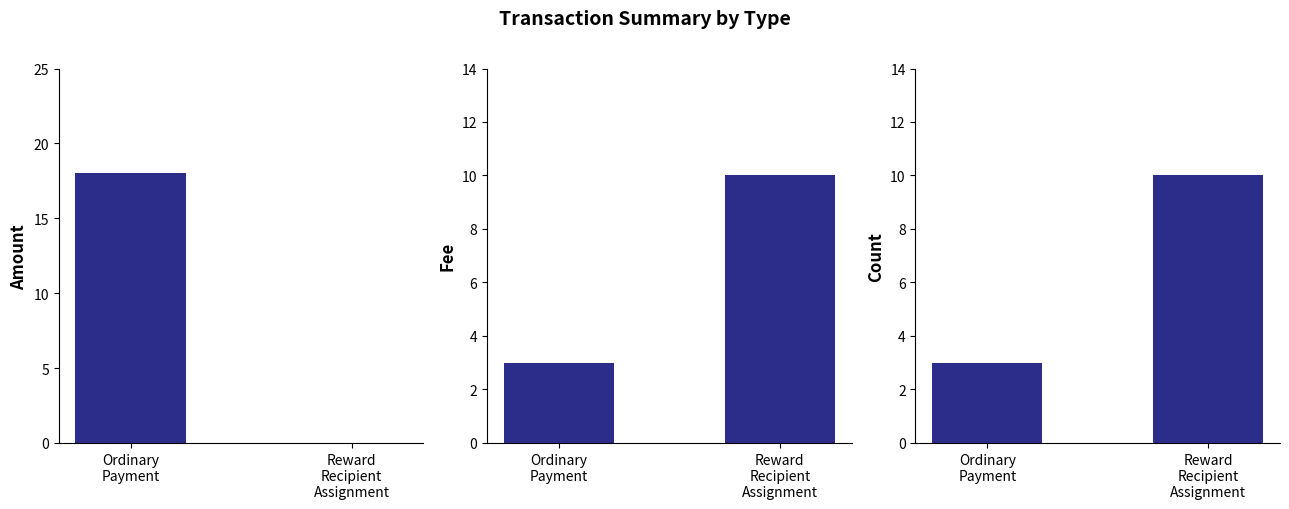

What is the spread (max minus min) of values at Reward
Recipient
Assignment?

10